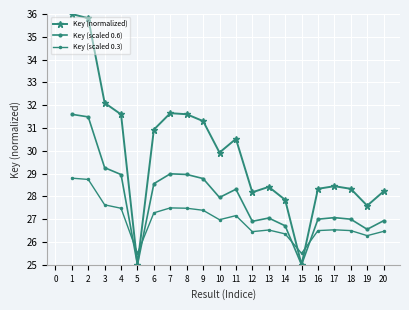

Is this an area chart (filled region under the line)?

No